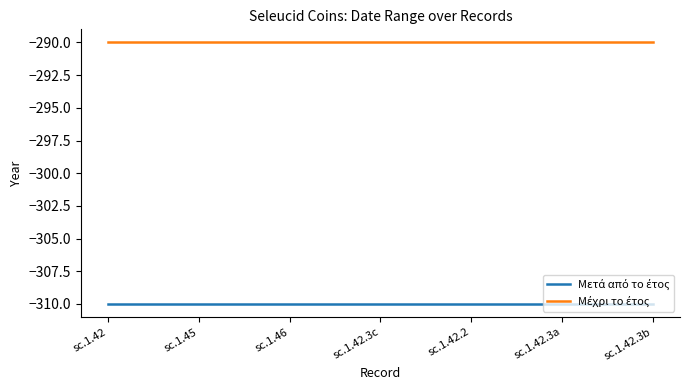

What position from the left is sc.1.42.2?

5